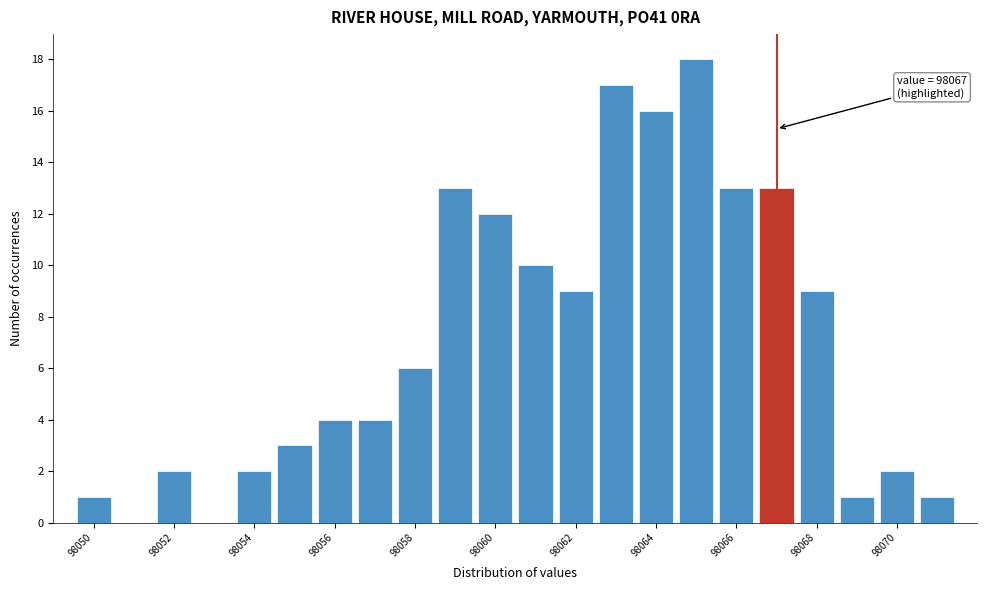

Over which range of the x-axis is the bar tallest?

98064.5 to 98065.5